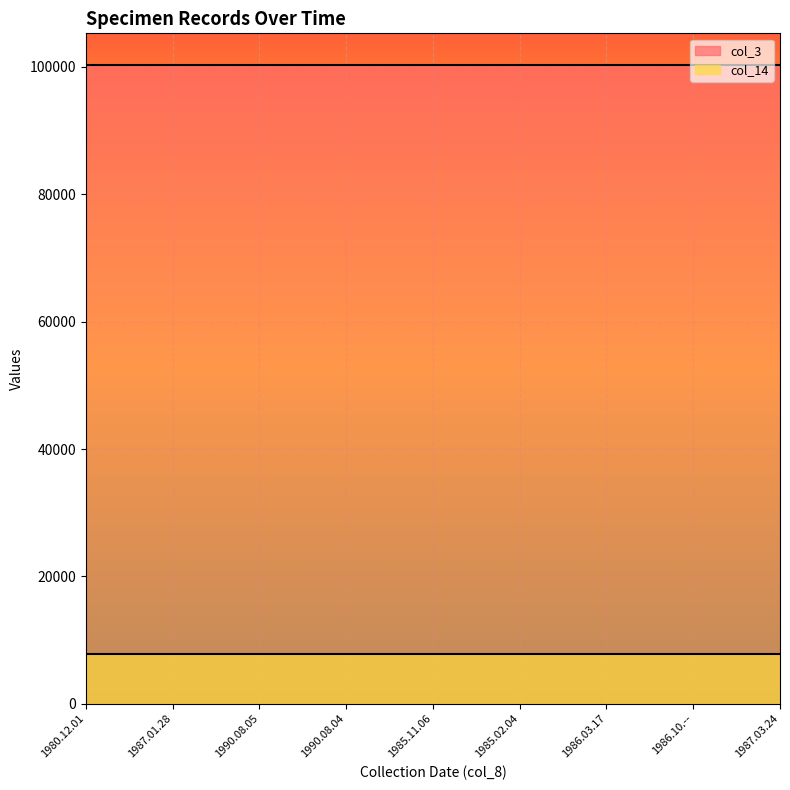

At which category is the sum across all series the highest?

1980.12.01